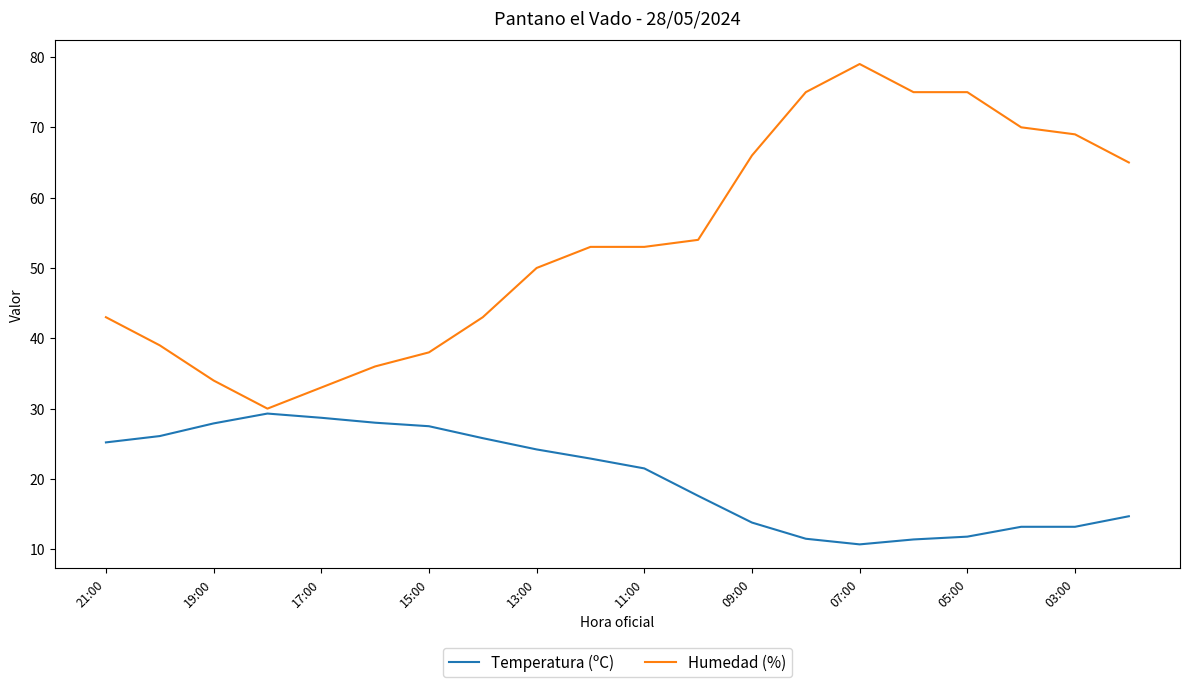

Which series has the largest range (max minus min)?

Humedad (%)